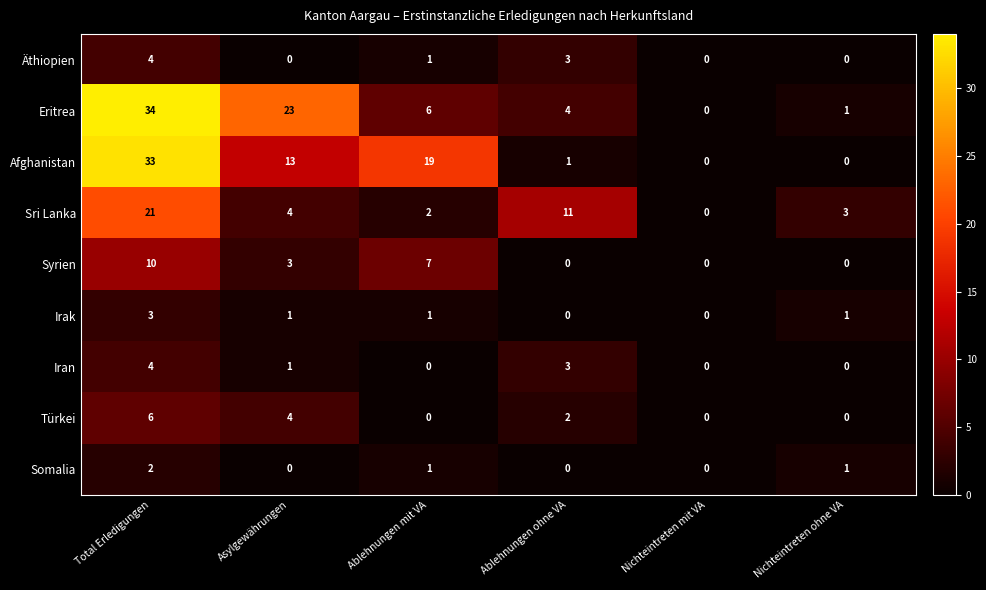

Count the number of data series in this chart.

9